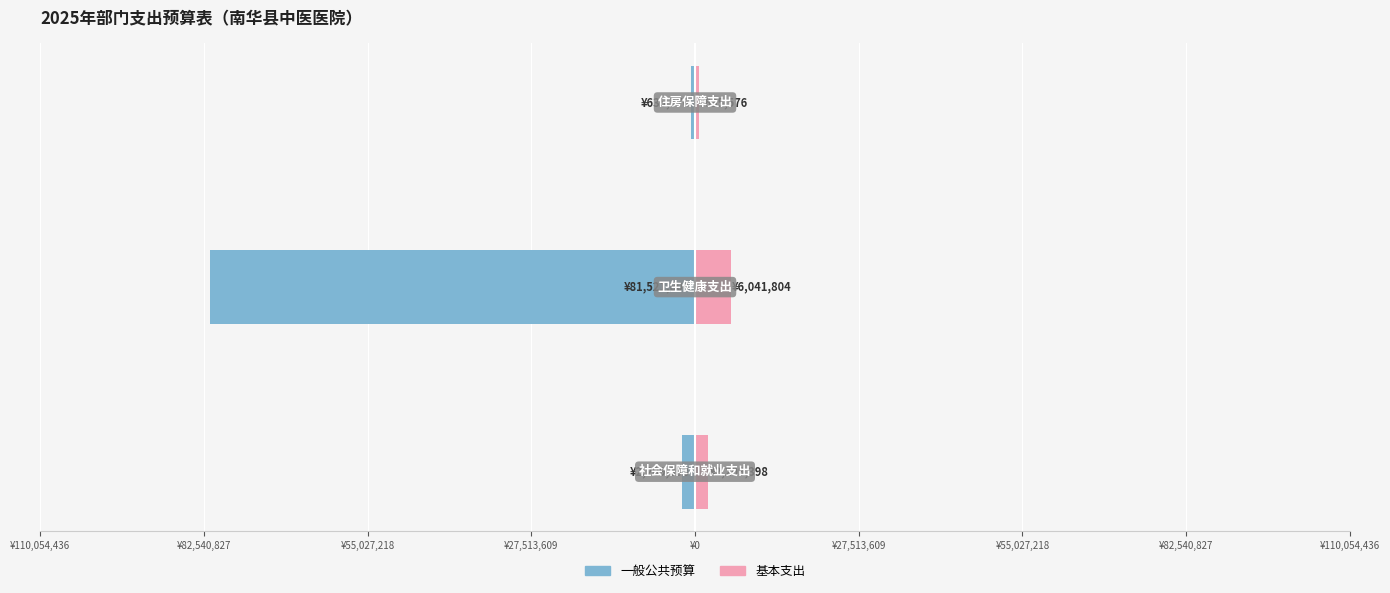

Rank the series at ¥55,027,218 from lowest to highest value.

一般公共预算, 基本支出